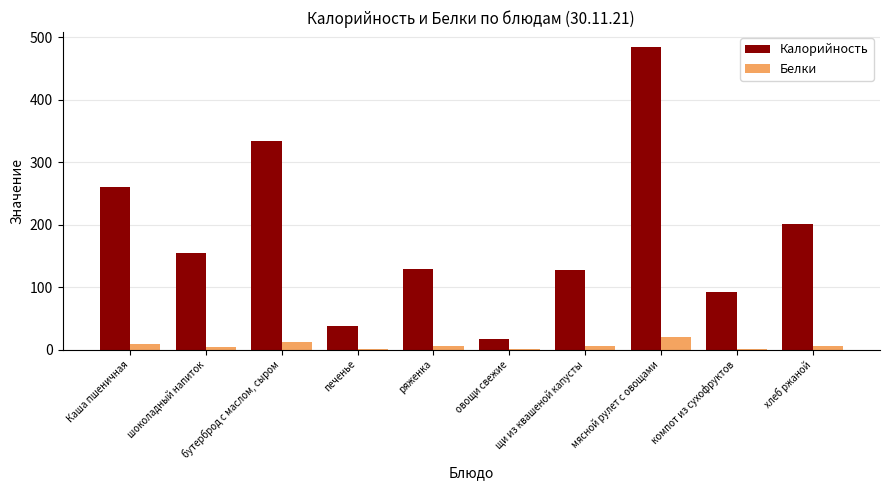

How many groups of bars are there?

10